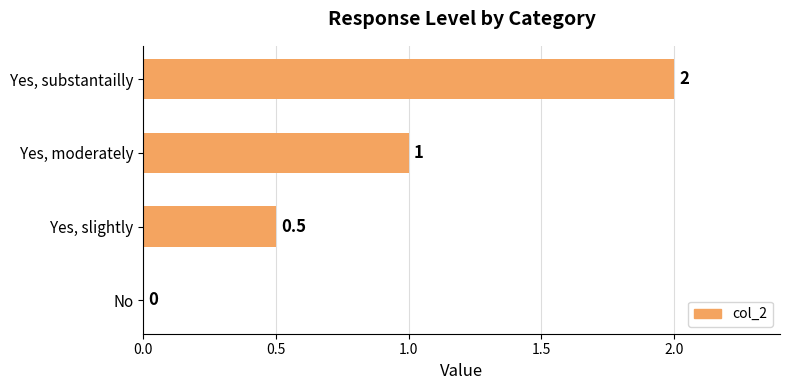

How many positive values are there?

3